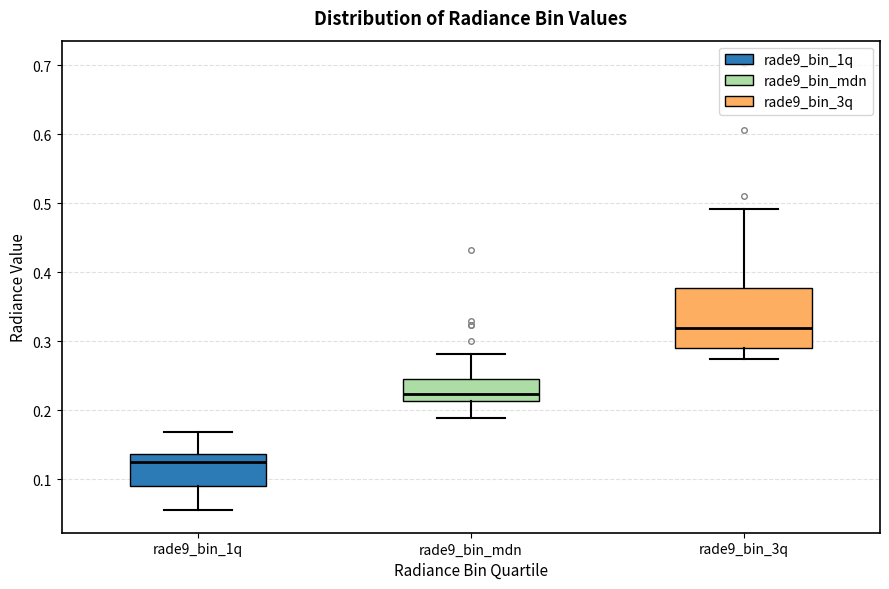

Reading left to right, transcribe this box plot: for each box, give where its median line is, the range the box spans, and where its two whiskers end, as read against the y-axis. The values are not printed on the chart, so give them approximately, as read against the axis.

rade9_bin_1q: median 0.12, box 0.09 to 0.14, whiskers 0.05 to 0.17
rade9_bin_mdn: median 0.22, box 0.21 to 0.25, whiskers 0.19 to 0.28
rade9_bin_3q: median 0.32, box 0.29 to 0.38, whiskers 0.27 to 0.49